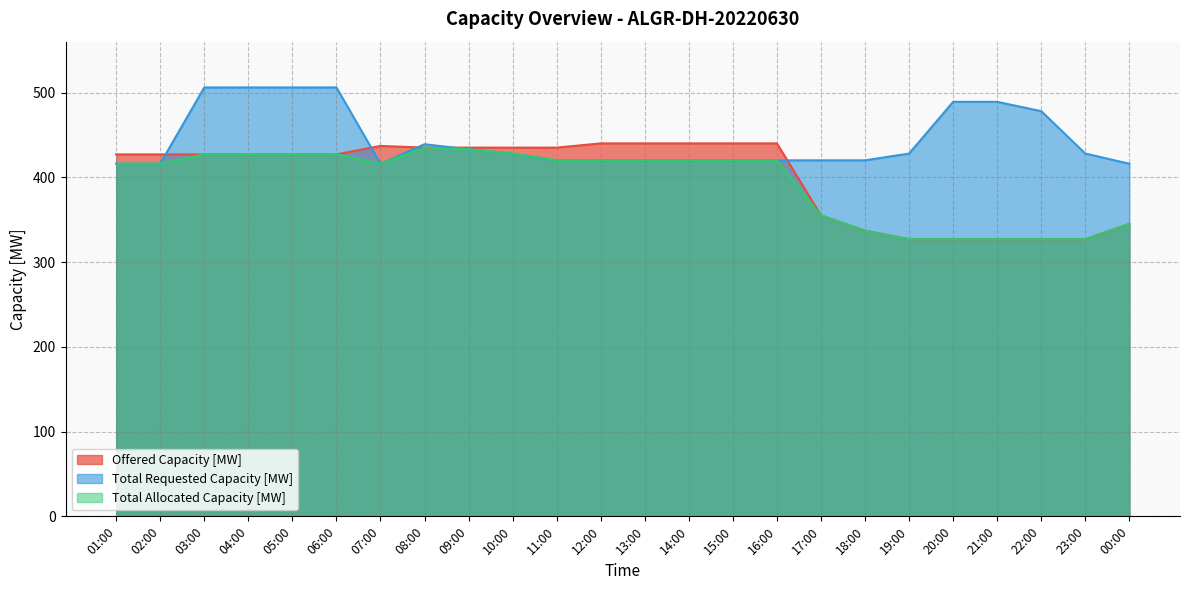

What are all the series names shown in the legend?

Offered Capacity [MW], Total Requested Capacity [MW], Total Allocated Capacity [MW]